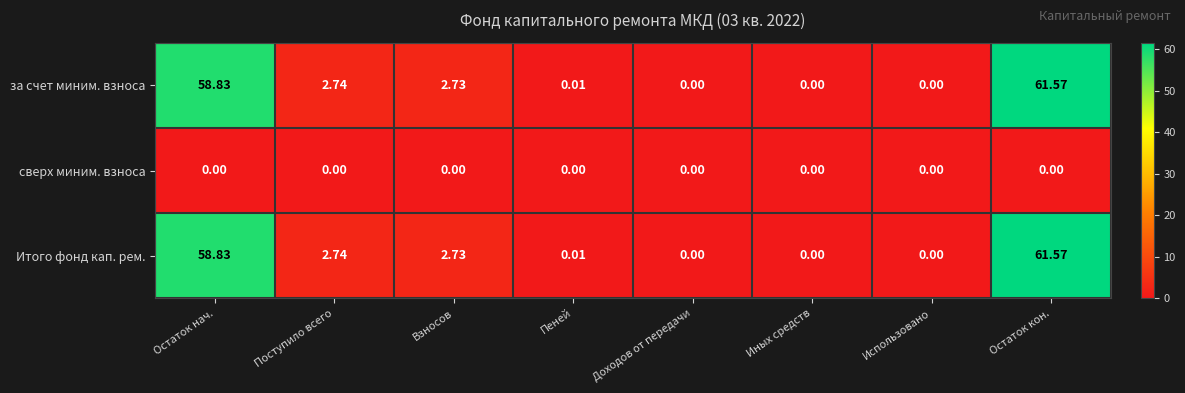

Which category has the highest value across all series?

Остаток кон.